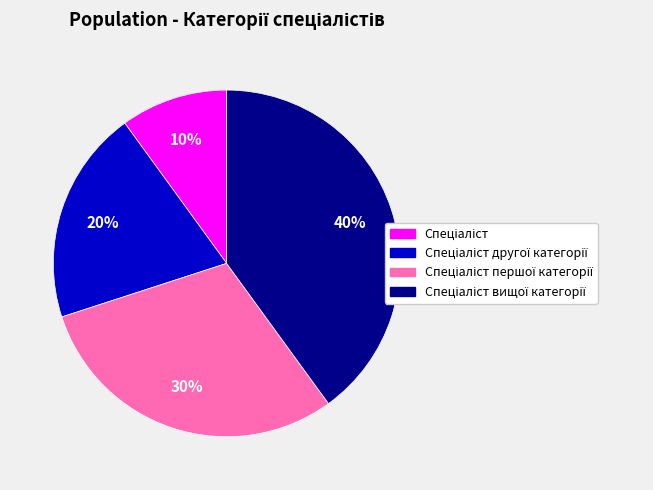

Does any single category account for the majority?

No